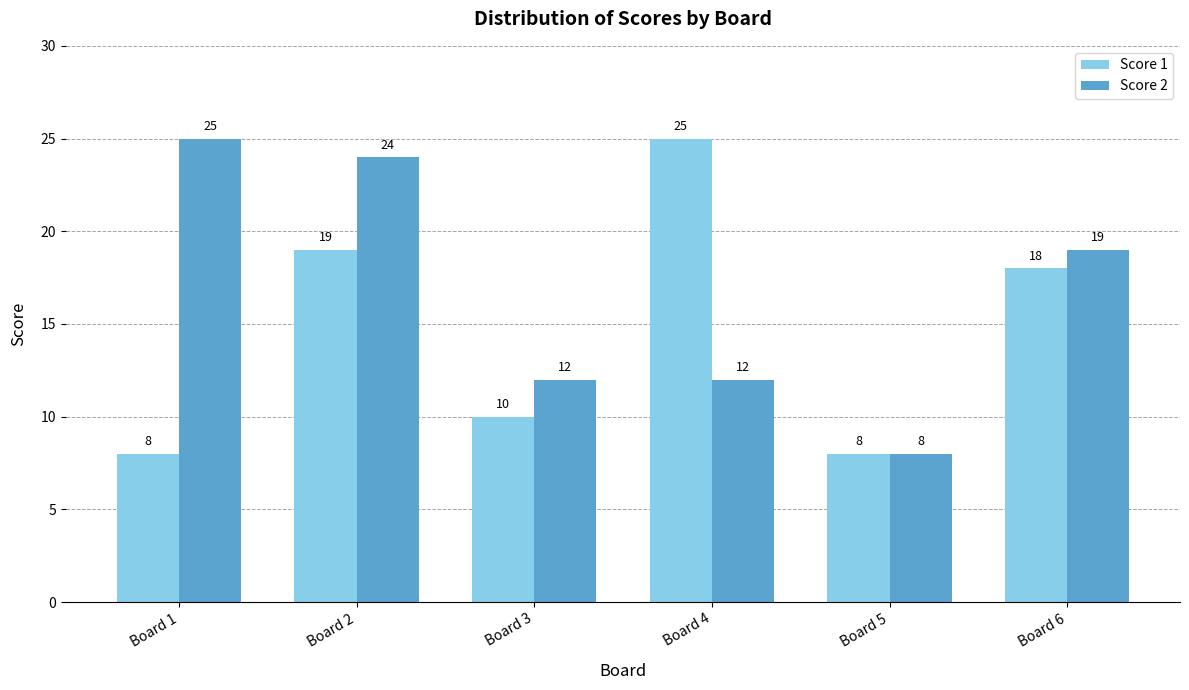

Reading left to right, what are all the values shown in this chart?

Score 1: 8	19	10	25	8	18
Score 2: 25	24	12	12	8	19